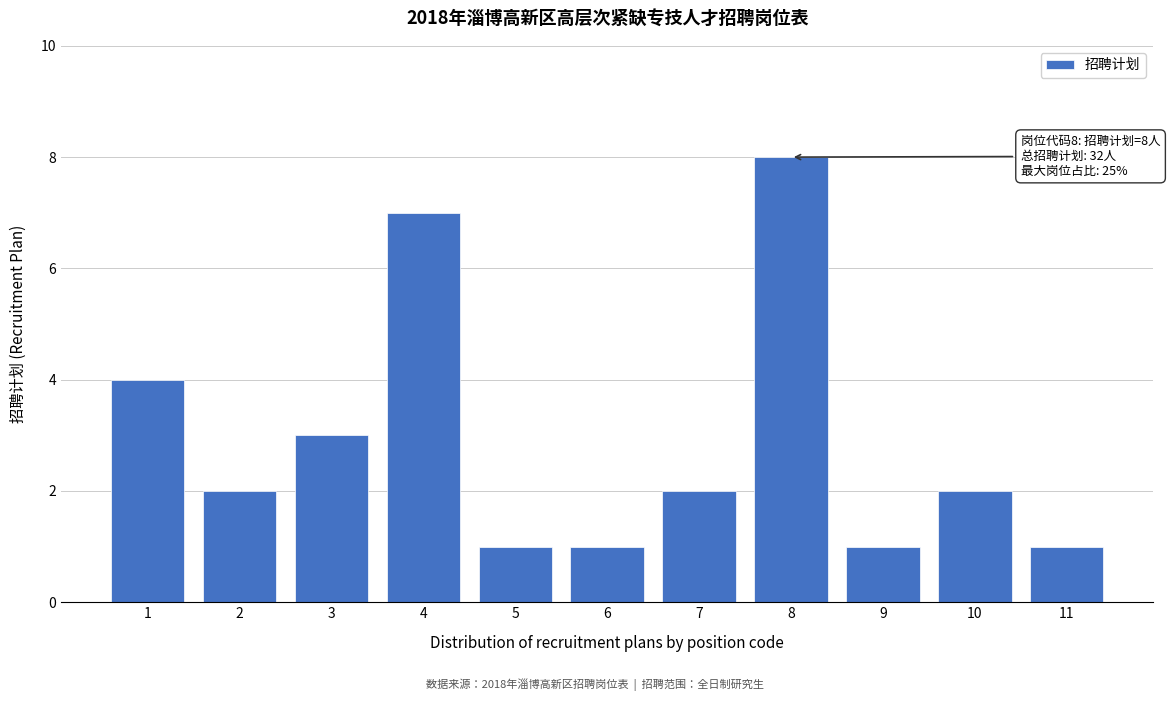

Reading left to right, transcribe all the data shown in this chart.

1=4	2=2	3=3	4=7	5=1	6=1	7=2	8=8	9=1	10=2	11=1